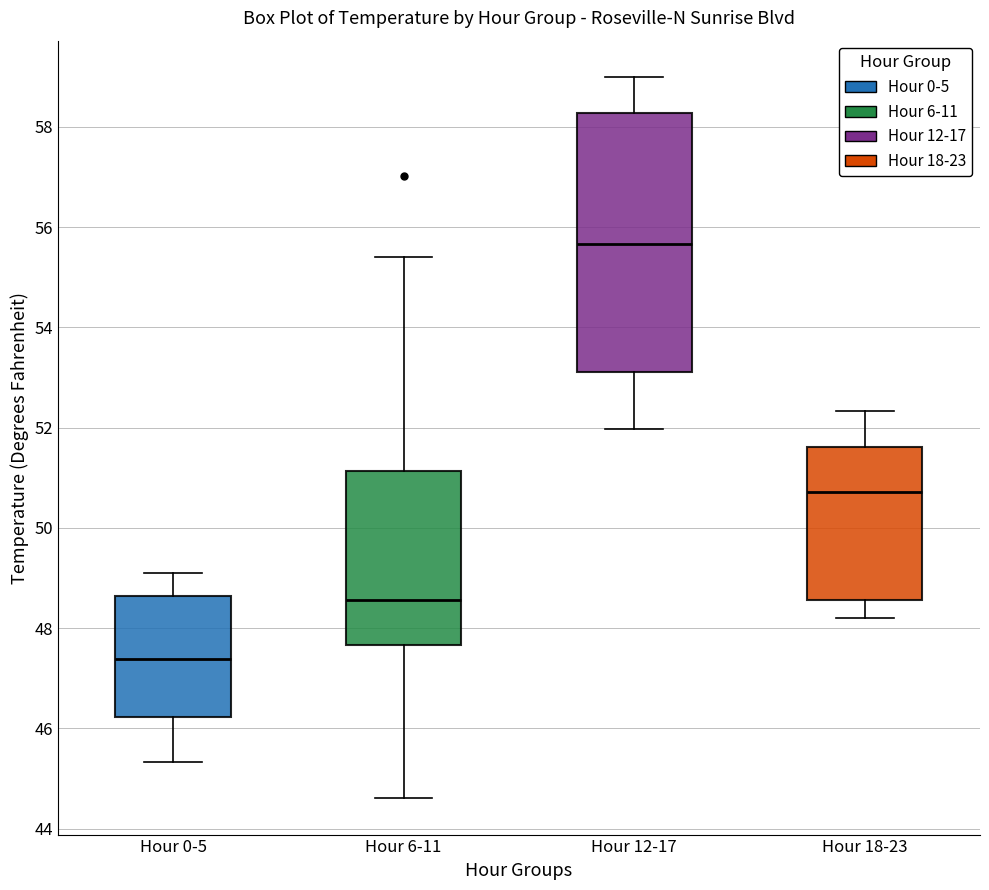

Which box is the tallest, from its lower edge to its upper edge?

Hour 12-17